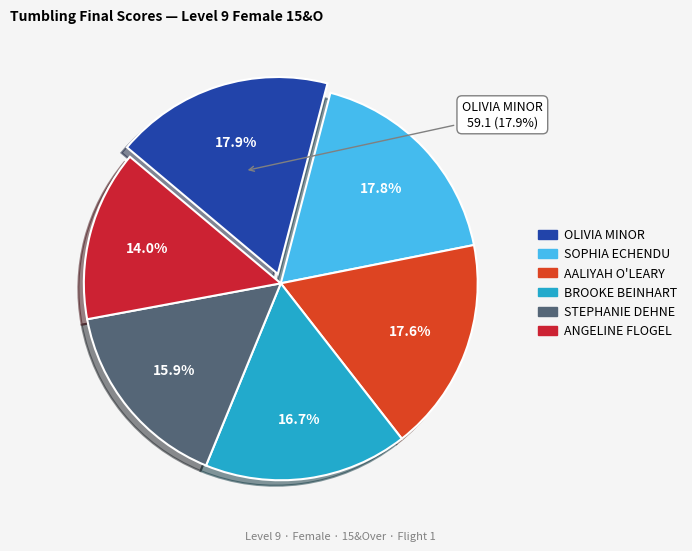

Is the sum of OLIVIA MINOR and STEPHANIE DEHNE greater than half?

No